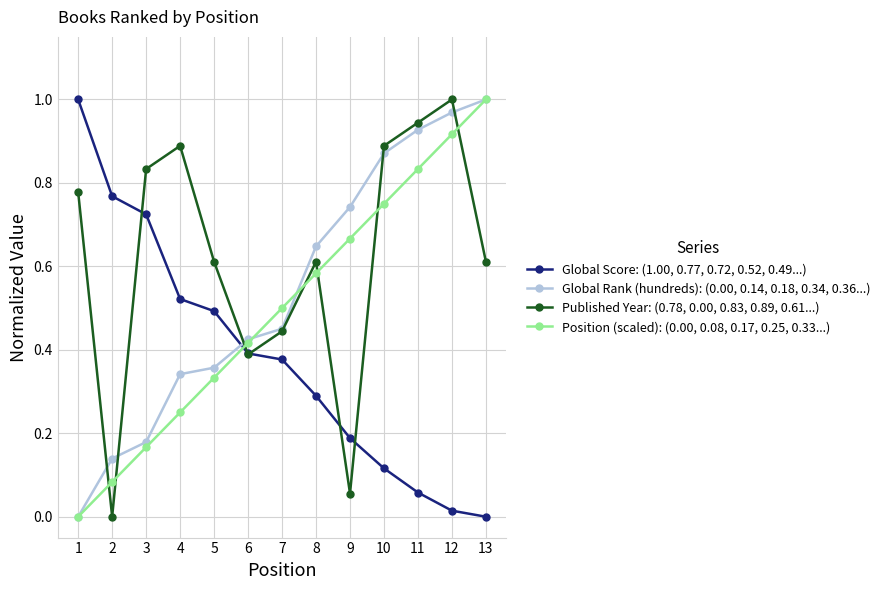

True or false: Published Year: (0.78, 0.00, 0.83, 0.89, 0.61...) has more than 2 points higher than both neighbors.

True